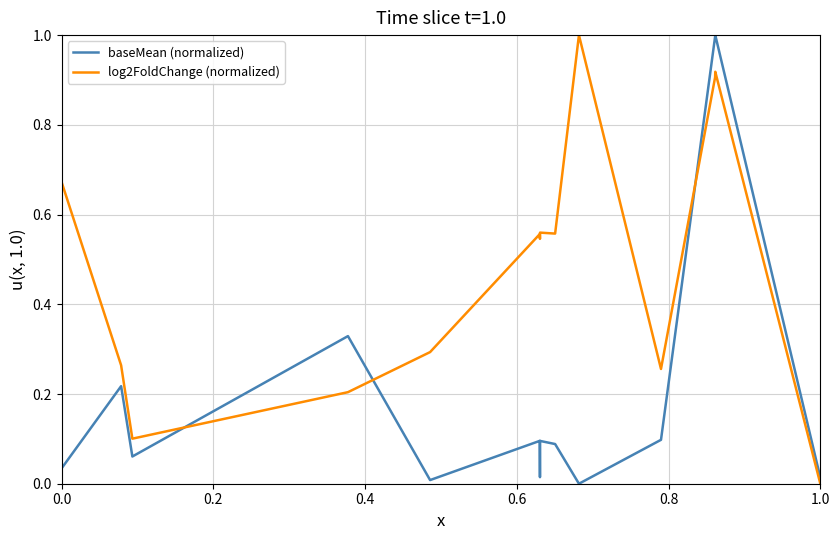

How many times do log2FoldChange (normalized) and baseMean (normalized) cross each other?

3